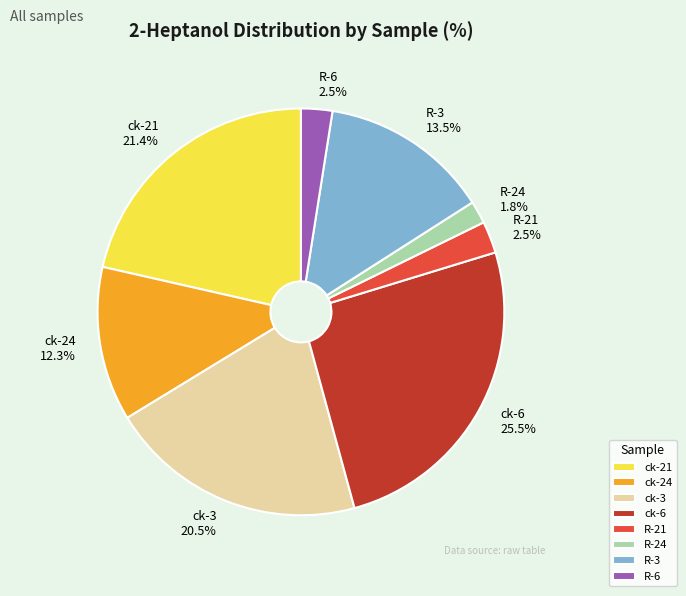

How many segments does this pie chart have?

8